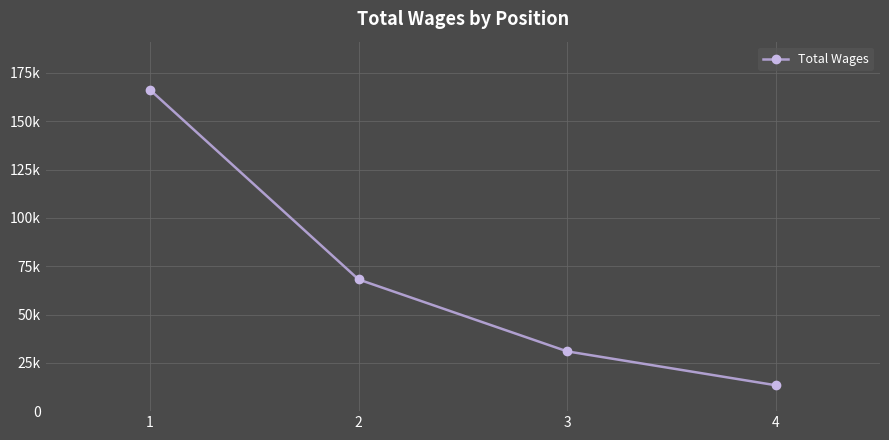

True or false: the data has more than 0 interior local peaks.

False